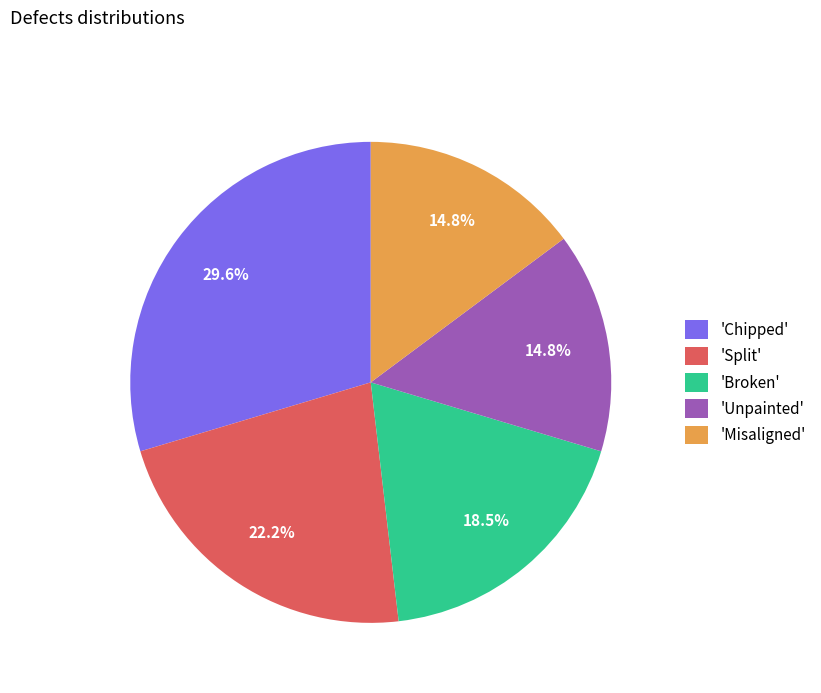

Is the sum of 'Misaligned' and 'Chipped' greater than half?

No